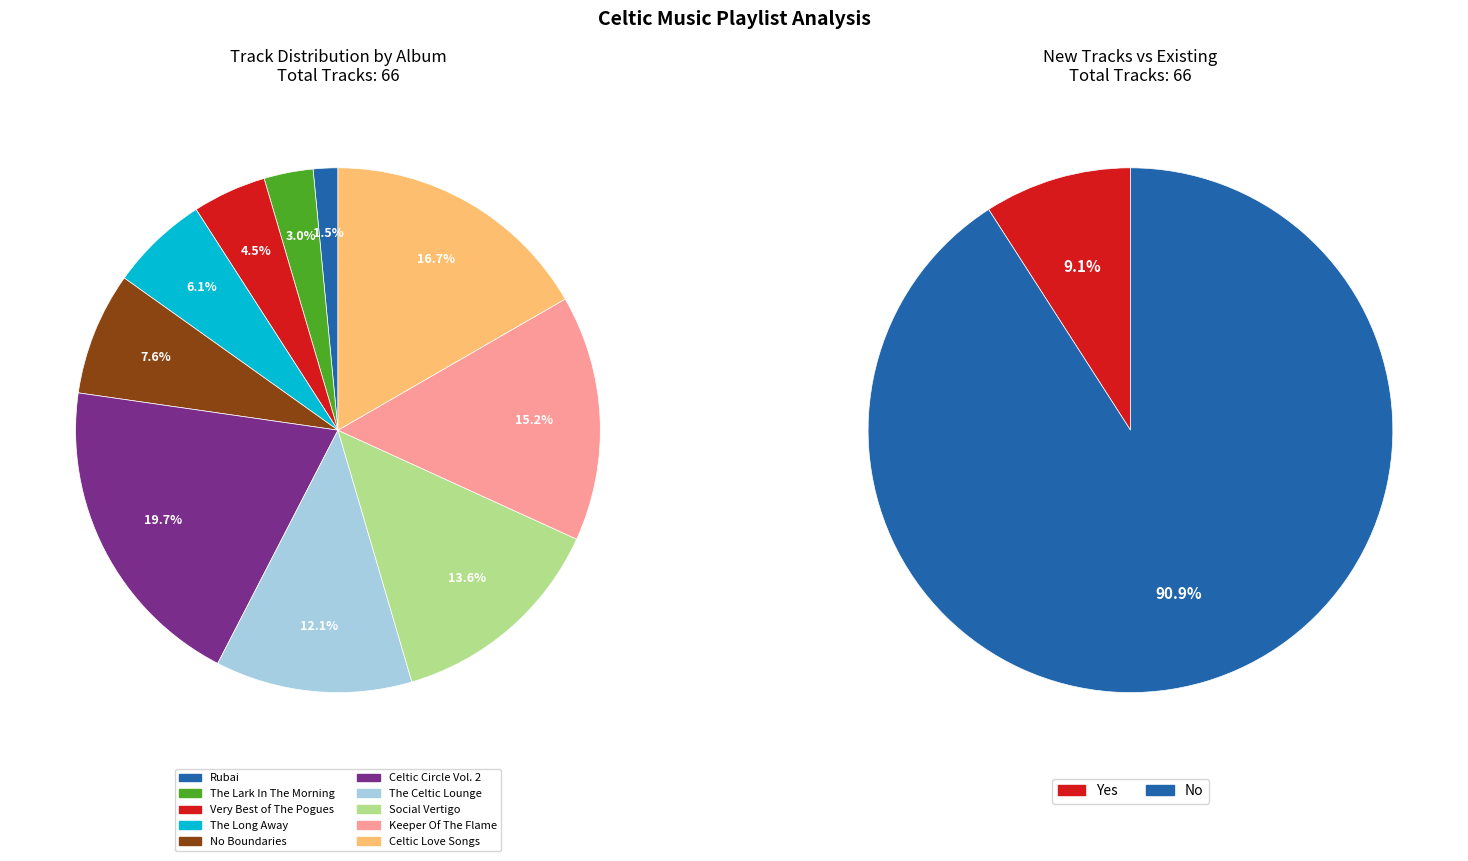

What is the ratio of the value at Keeper Of The Flame to the value at The Celtic Lounge?

1.2